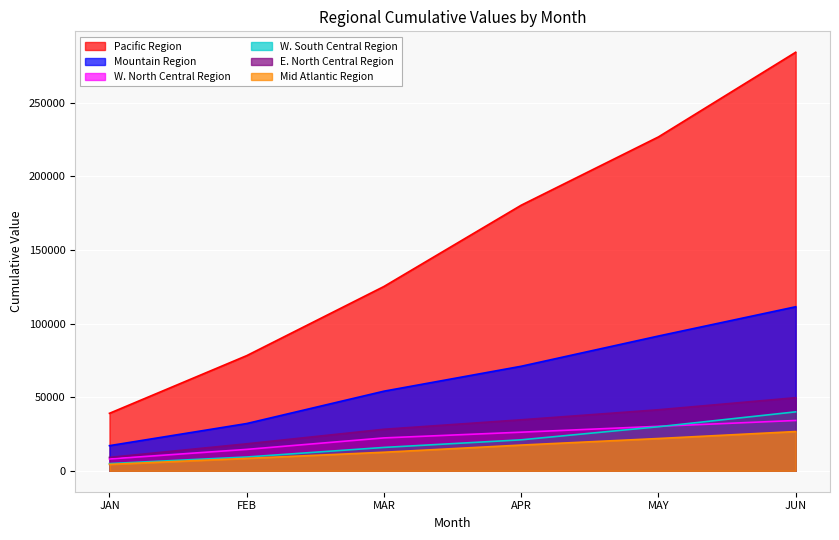

True or false: W. South Central Region and Pacific Region cross at least once.

False